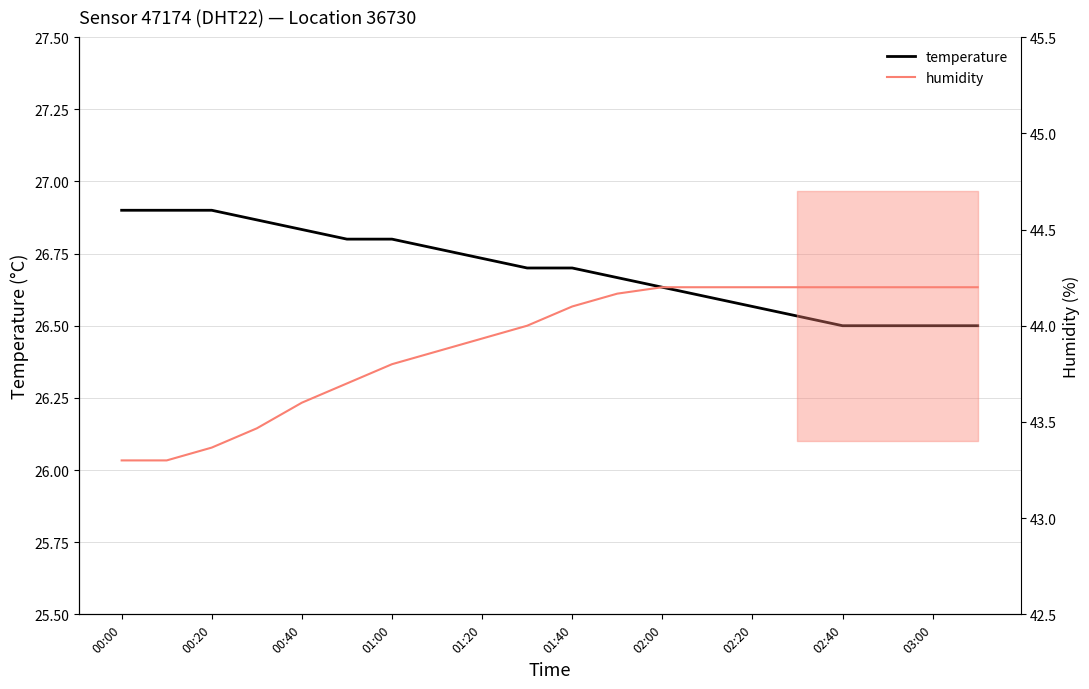

What is the approximate value of humidity at 19?

44.2